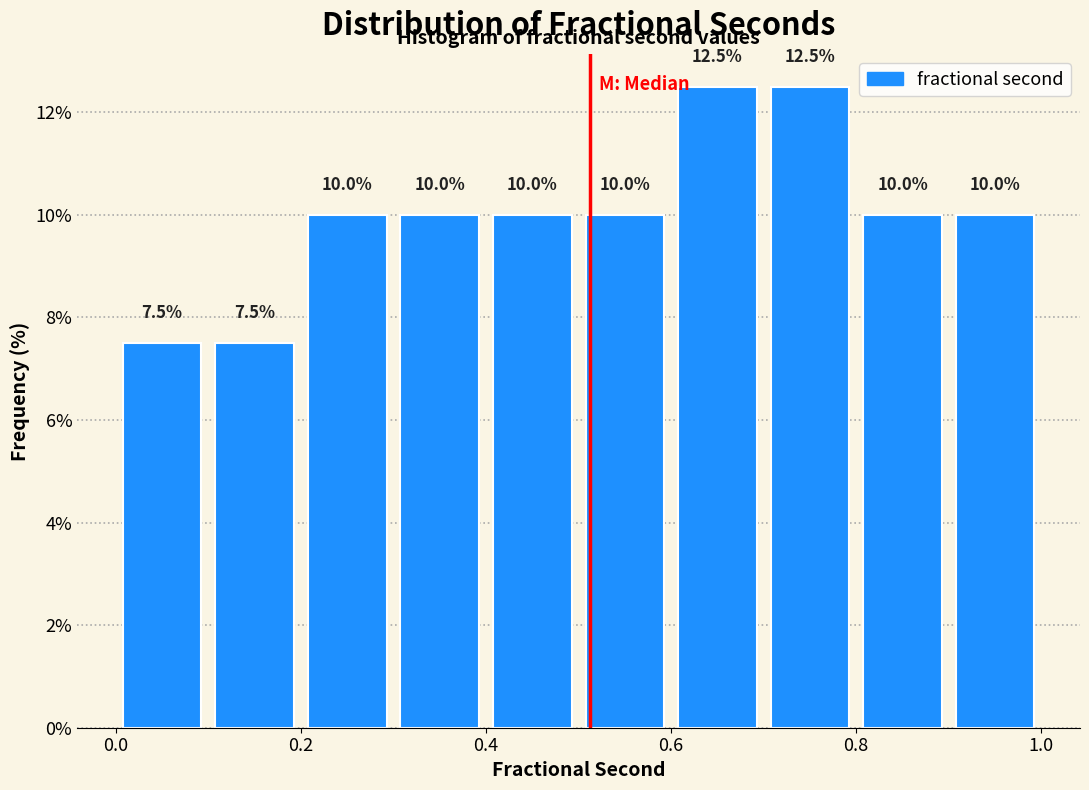

Reading left to right, transcribe this chart: for each bar, give the range it covers on the x-axis and its height.

0.0 to 0.1: 7.5
0.1 to 0.2: 7.5
0.2 to 0.3: 10.0
0.3 to 0.4: 10.0
0.4 to 0.5: 10.0
0.5 to 0.6: 10.0
0.6 to 0.7: 12.5
0.7 to 0.8: 12.5
0.8 to 0.9: 10.0
0.9 to 1.0: 10.0